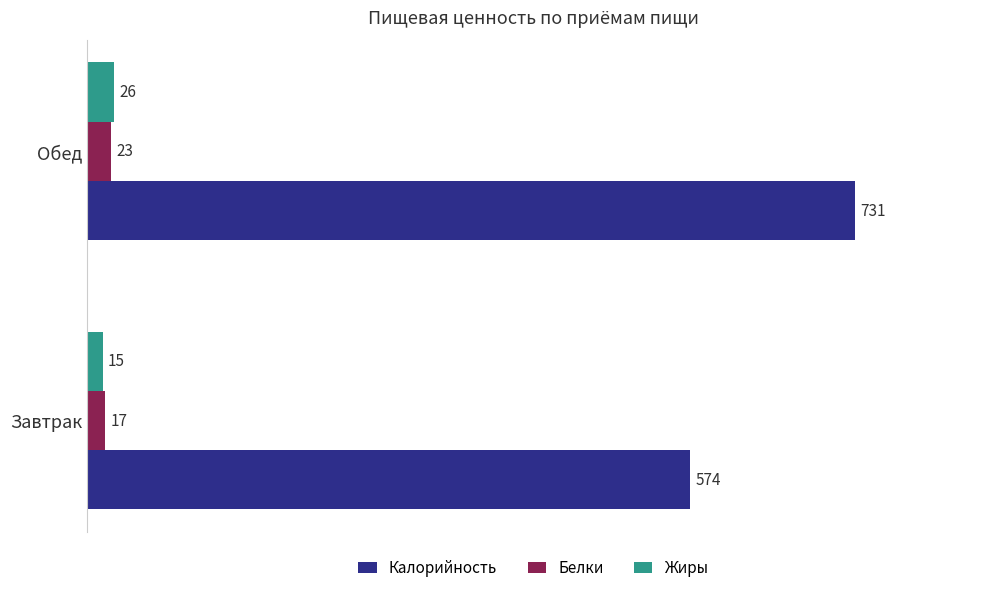

How many Жиры values are between 15 and 26?

2